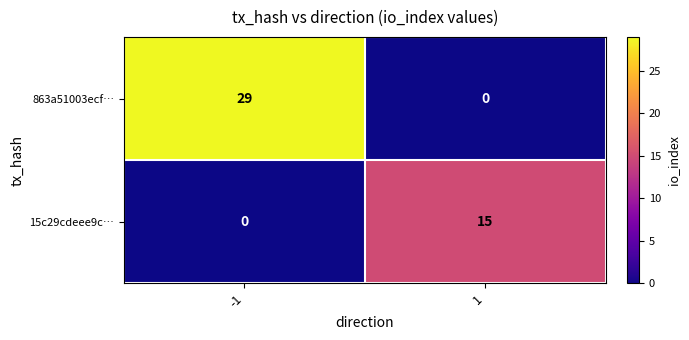

Reading left to right, list all the values displayed in this chart.

863a51003ecf…: -1=29	1=0
15c29cdeee9c…: -1=0	1=15